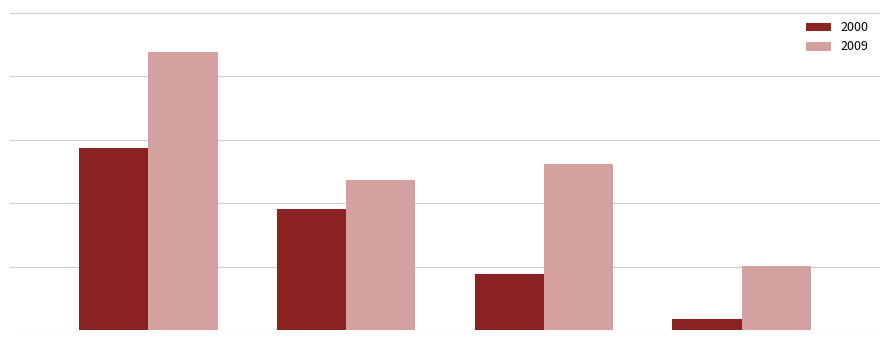

What is the difference between the maximum and minimum values in the 2000 series?

2689